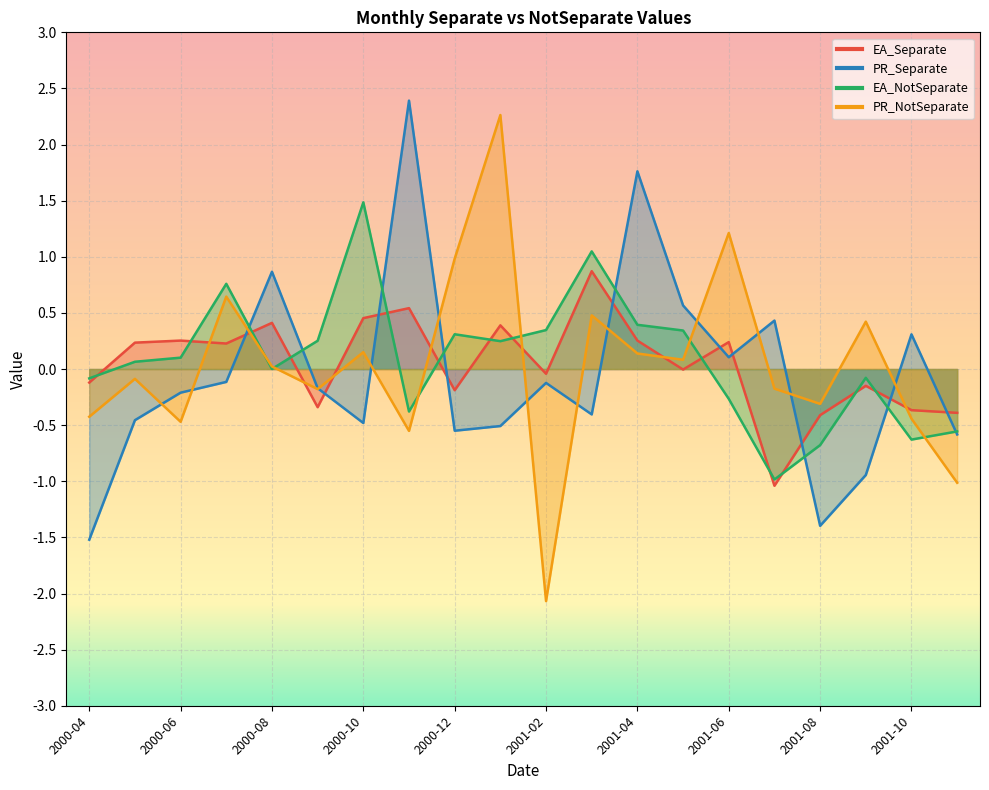

List the series in order of their peak value, lowest first.

EA_Separate, EA_NotSeparate, PR_NotSeparate, PR_Separate